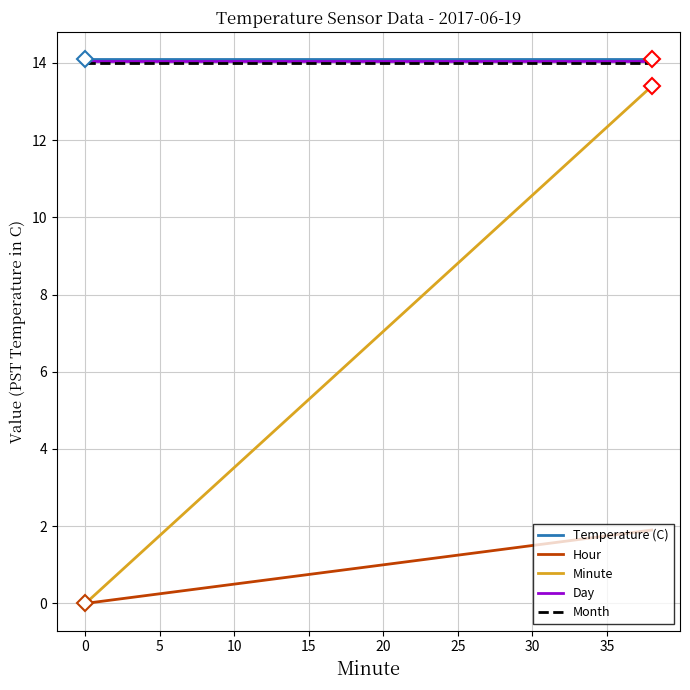

True or false: Month and Hour intersect in this chart.

False